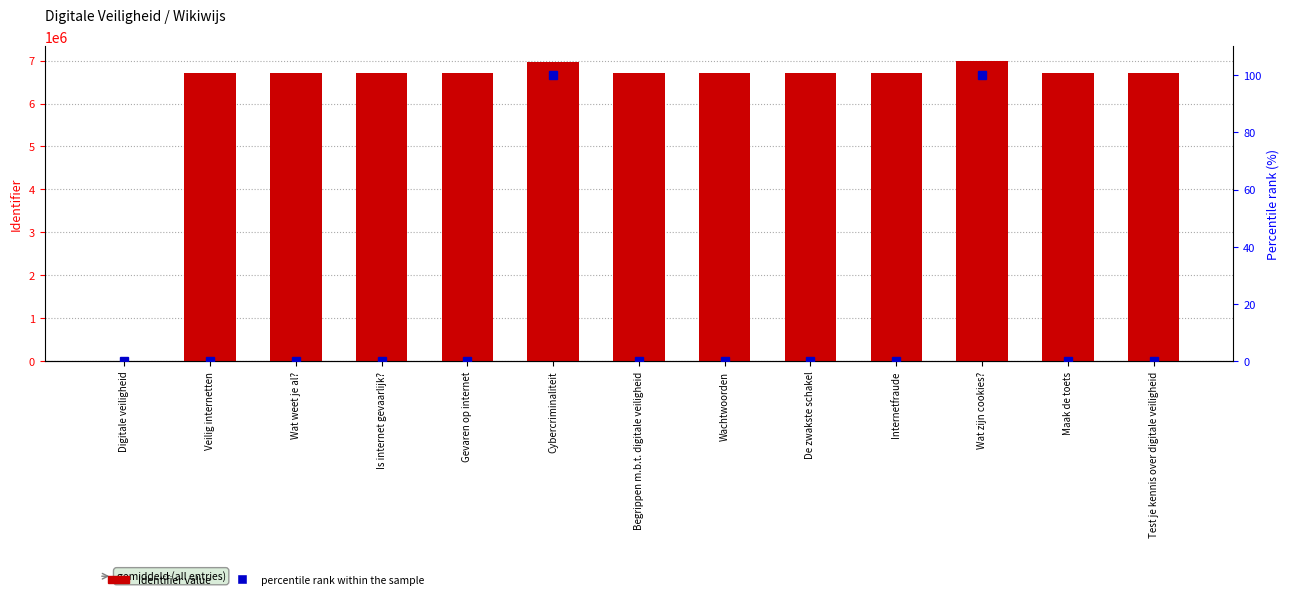

What is the total value across all series at Test je kennis over digitale veiligheid?

6703249